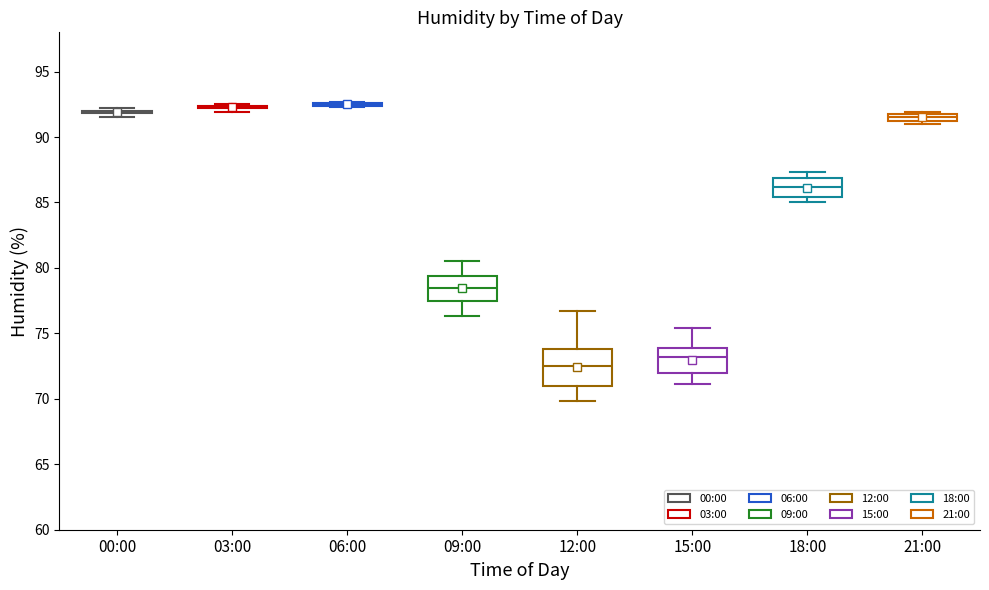

Which box is the tallest, from its lower edge to its upper edge?

12:00